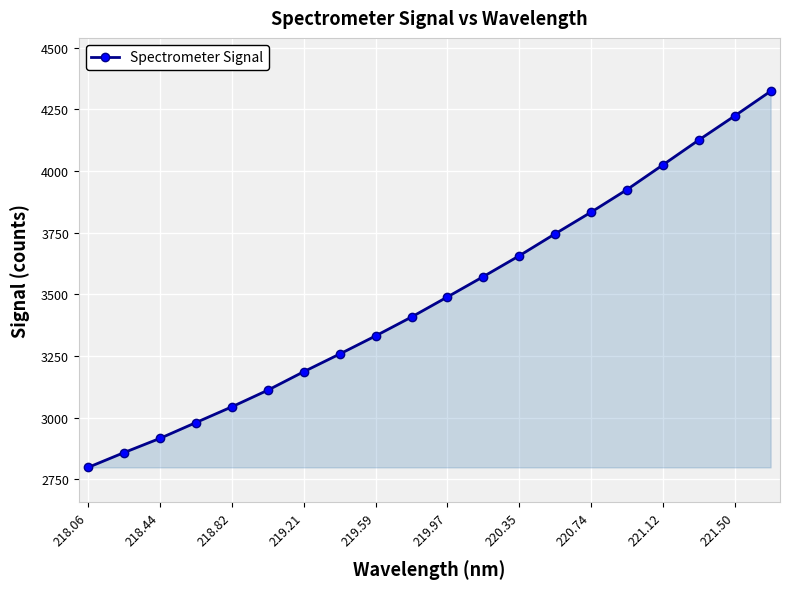

How many lines are shown in the chart?

1